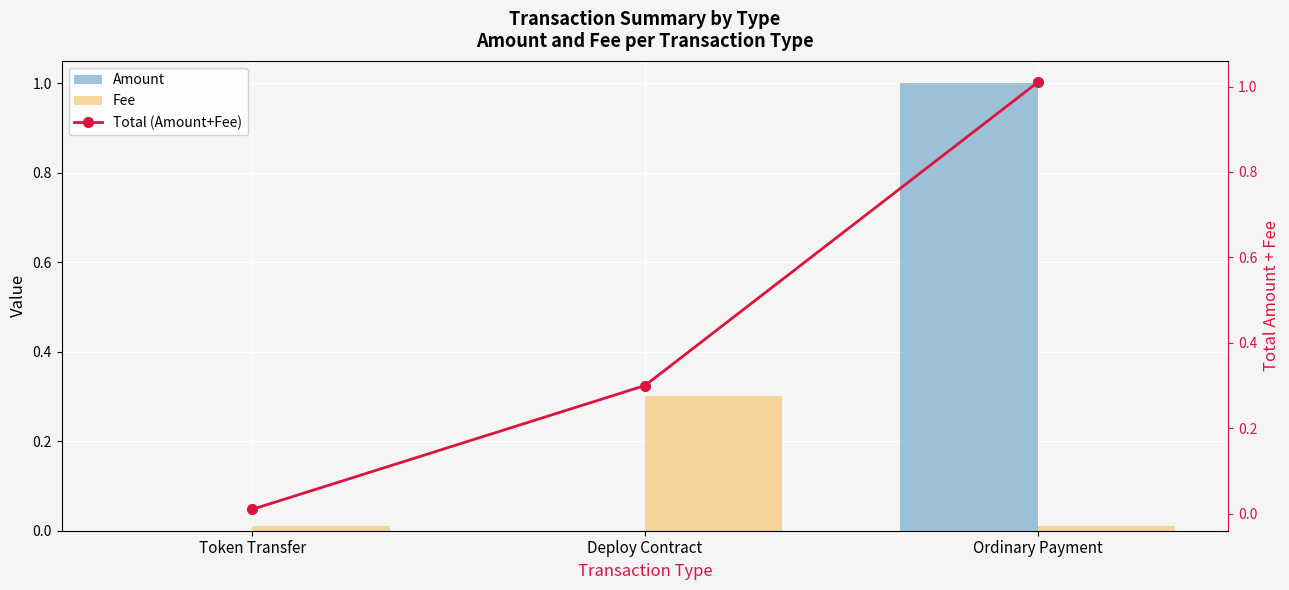

Count the number of data series in this chart.

3